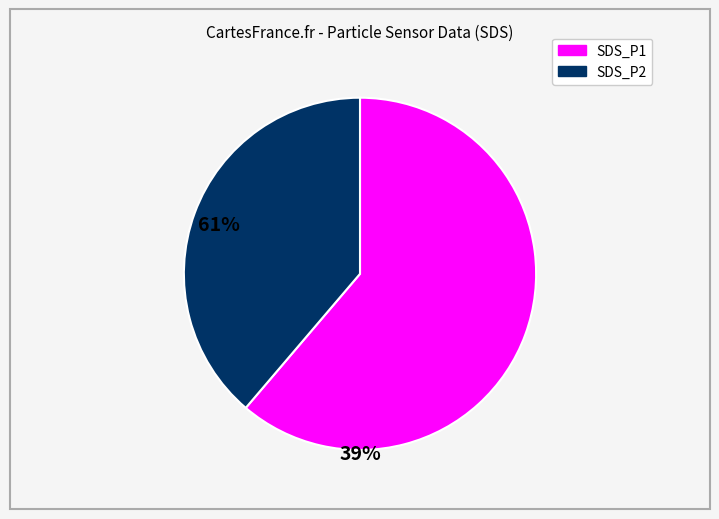

Combined, do SDS_P1 and SDS_P2 account for over 50%?

Yes